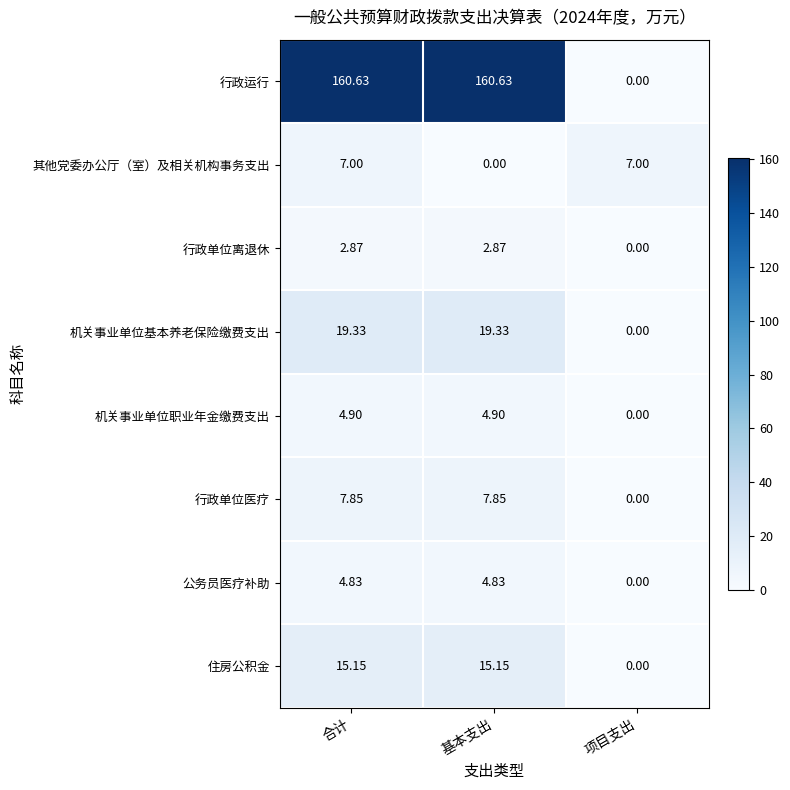

How many distinct data groups are displayed?

8